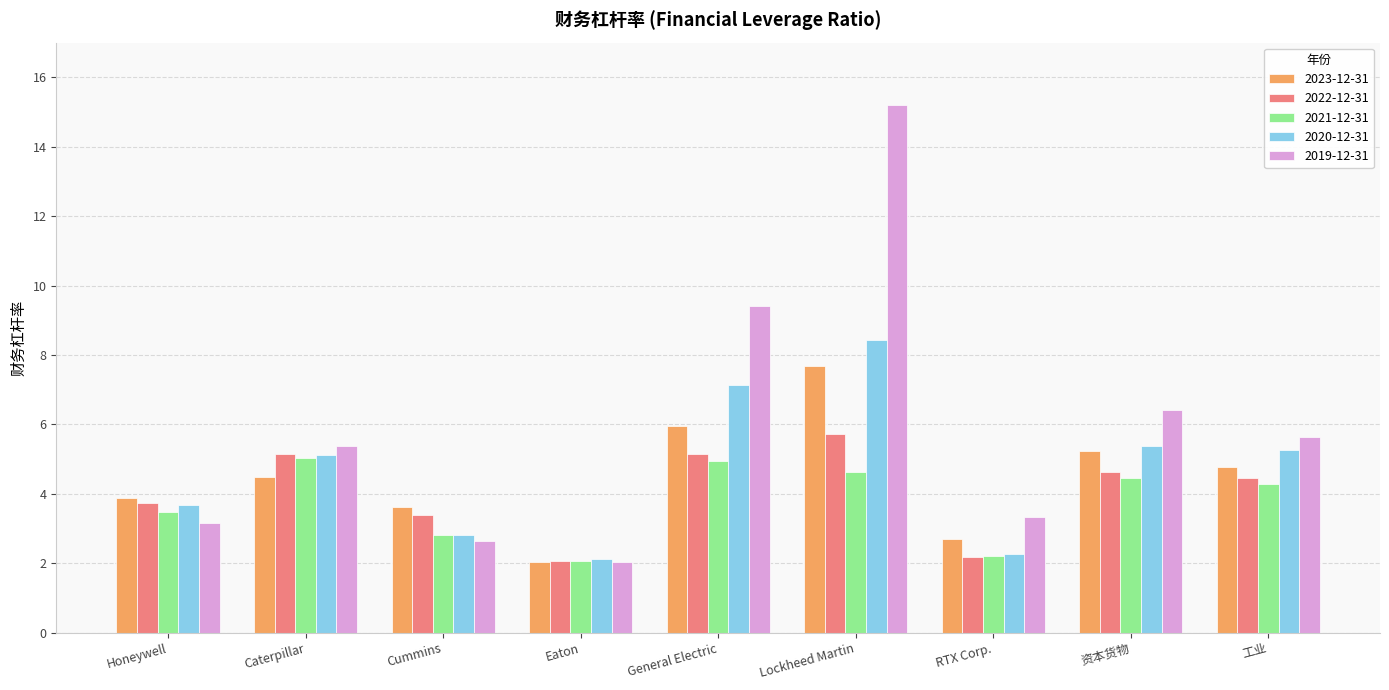

How many values in the 2022-12-31 series exceed 4?

5